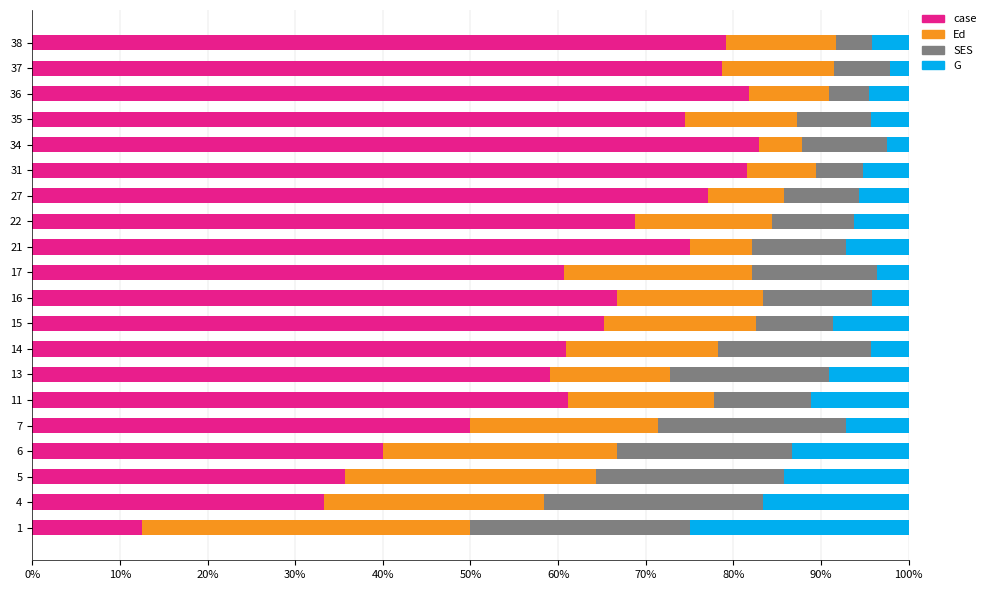

What is the total value across all series at 35?

100.0